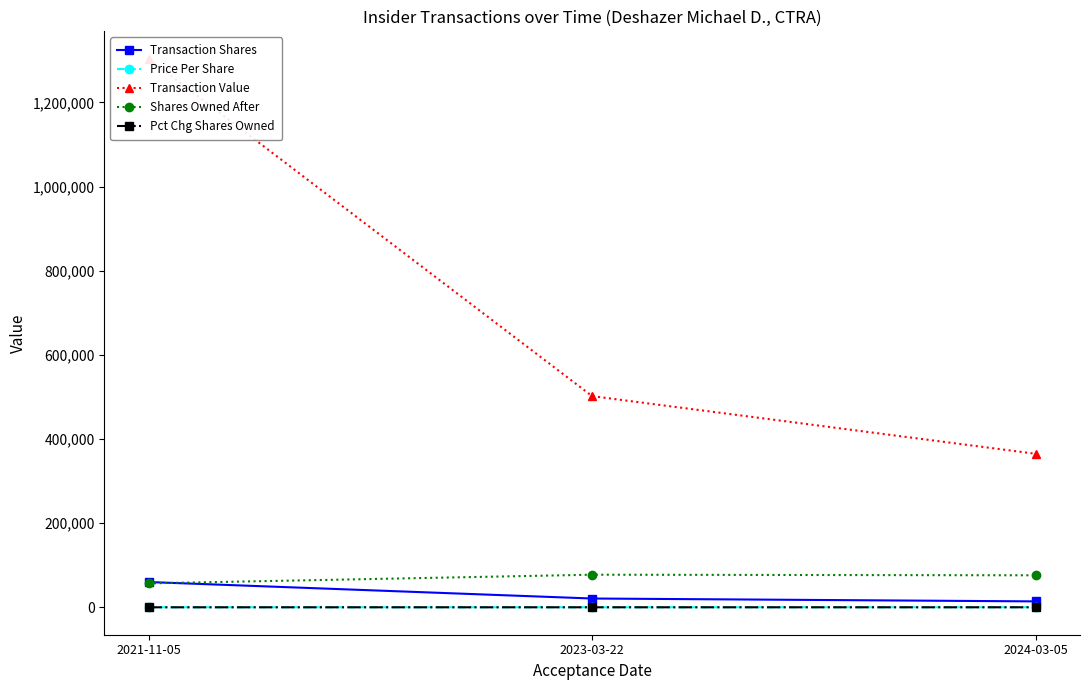

Which has a higher value, 2023-03-22 or 2024-03-05?

2023-03-22